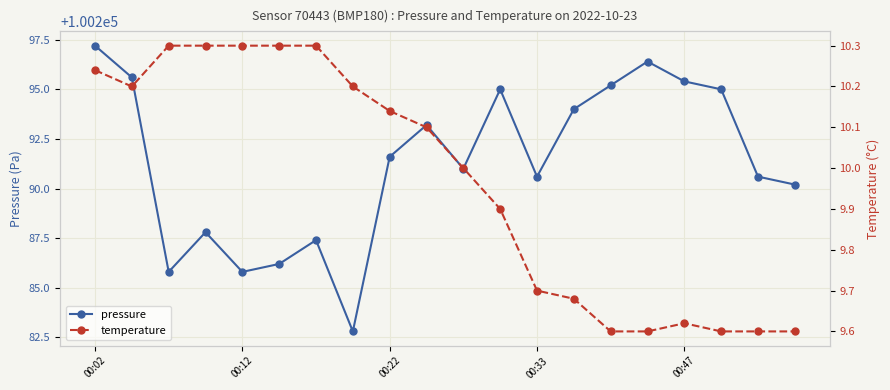

True or false: temperature has more than 1 points higher than both neighbors.

False